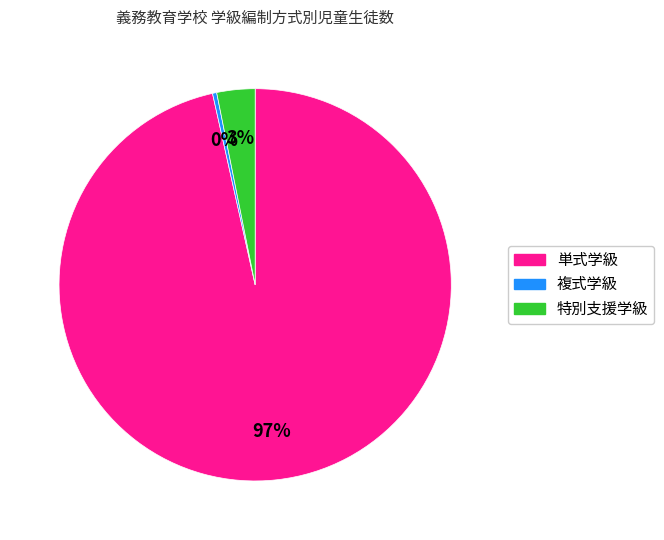

Is it true that 特別支援学級 is 3% of the pie?

True